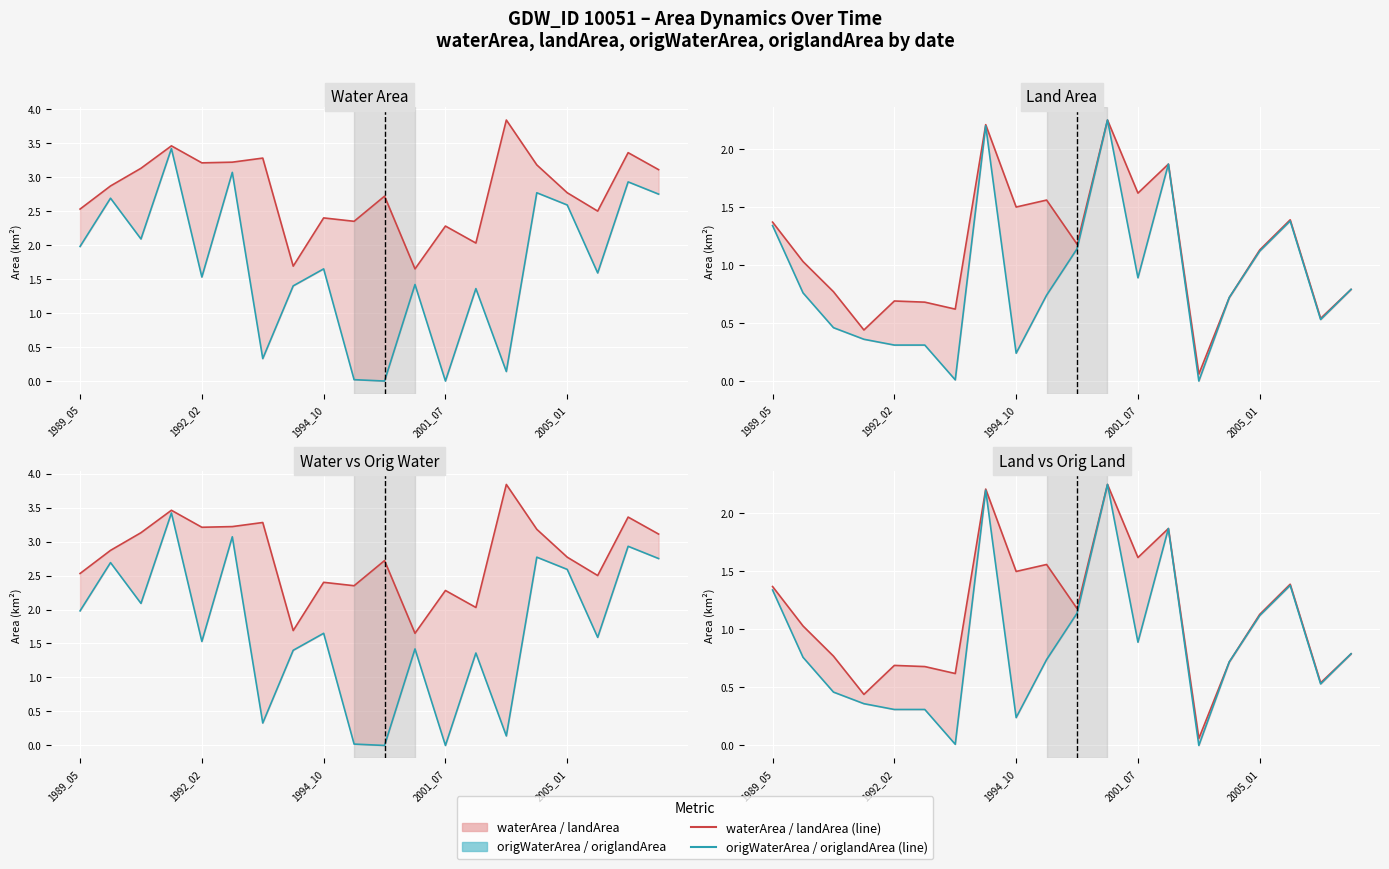

Is this an area chart (filled region under the line)?

No